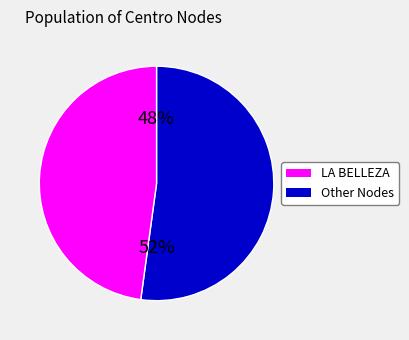

The VASCONIA -(LA BELLEZA-VASCONIA) slice represents 26% of the pie. True or false?

False